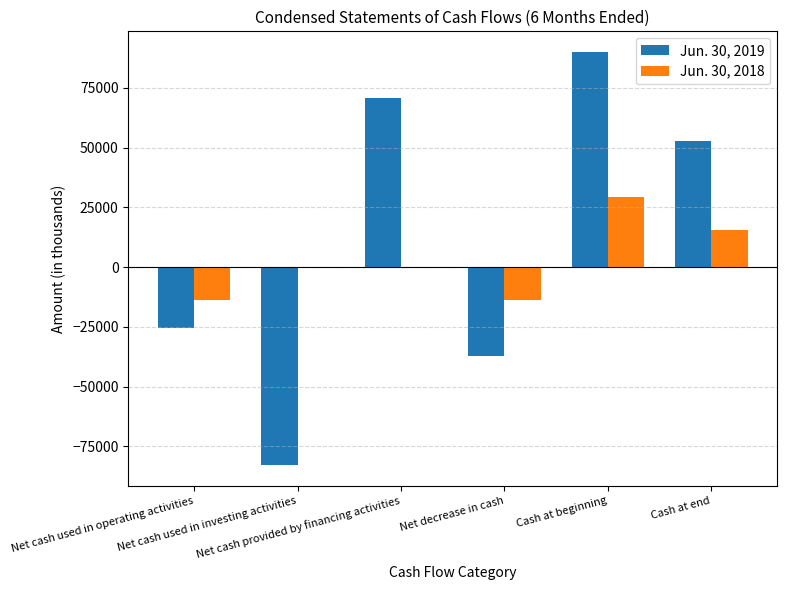

Which series has the largest total across all categories?

Jun. 30, 2019